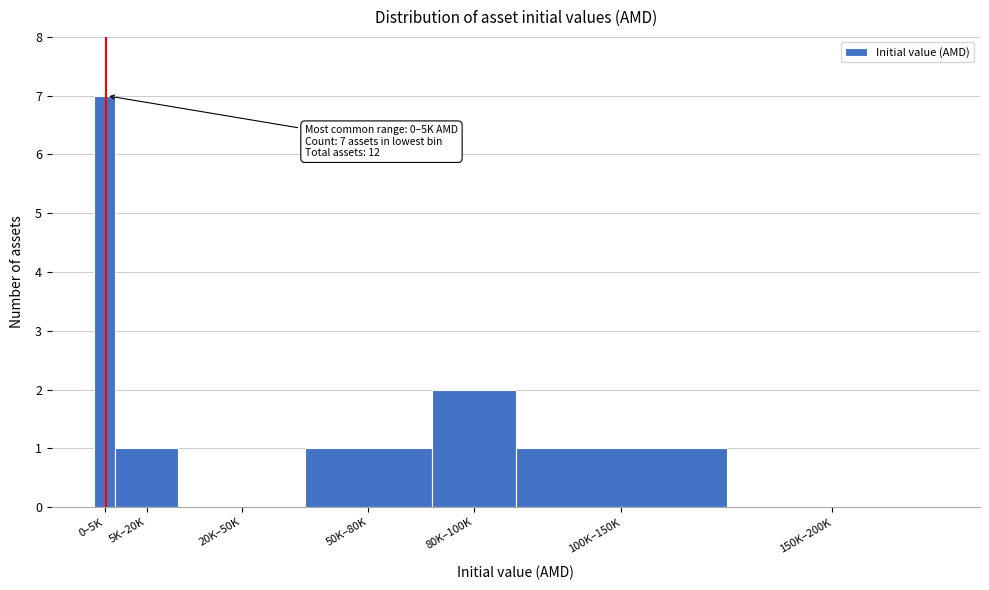

Reading left to right, extract all data points from this chart.

0–5K=7	5K–20K=1	20K–50K=0	50K–80K=1	80K–100K=2	100K–150K=1	150K–200K=0